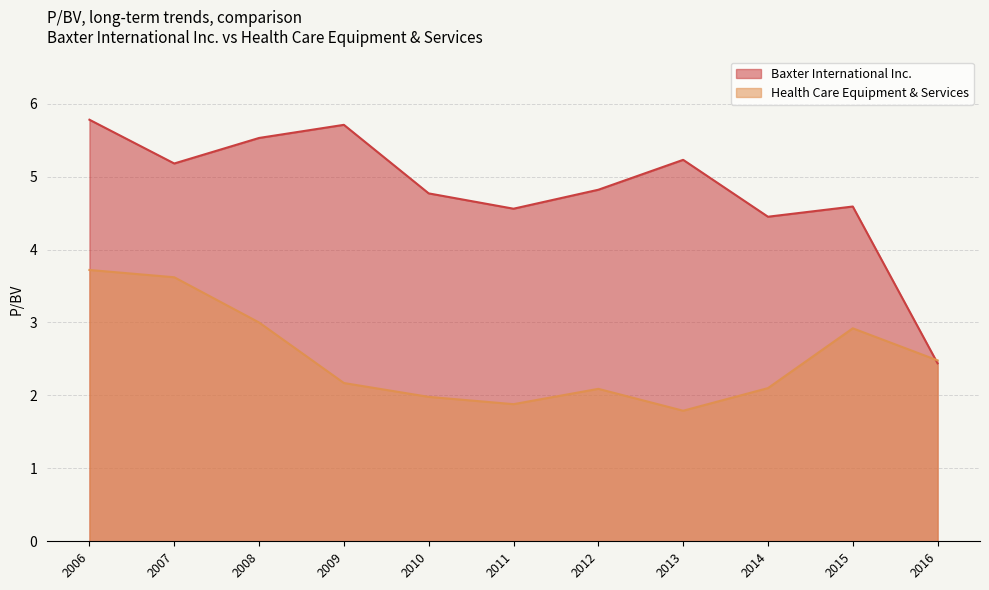

How many interior local valleys does the Baxter International Inc. series have?

3